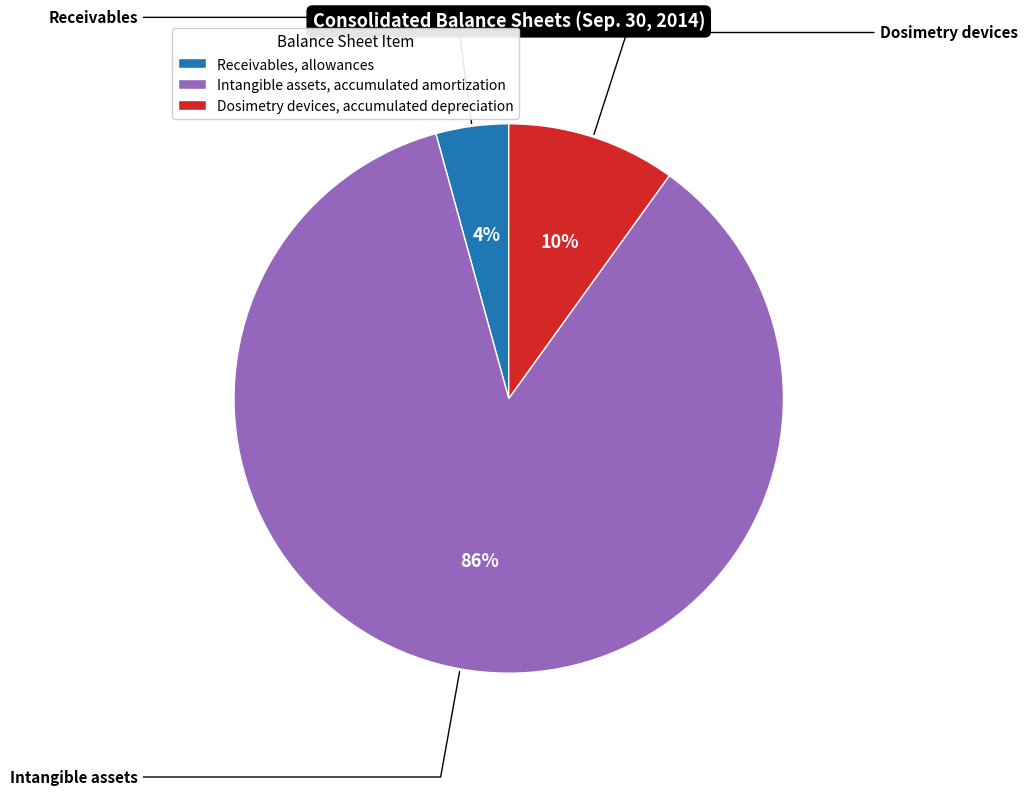

Rank the categories by value from lowest to highest.

Receivables, allowances, Dosimetry devices, accumulated depreciation, Intangible assets, accumulated amortization